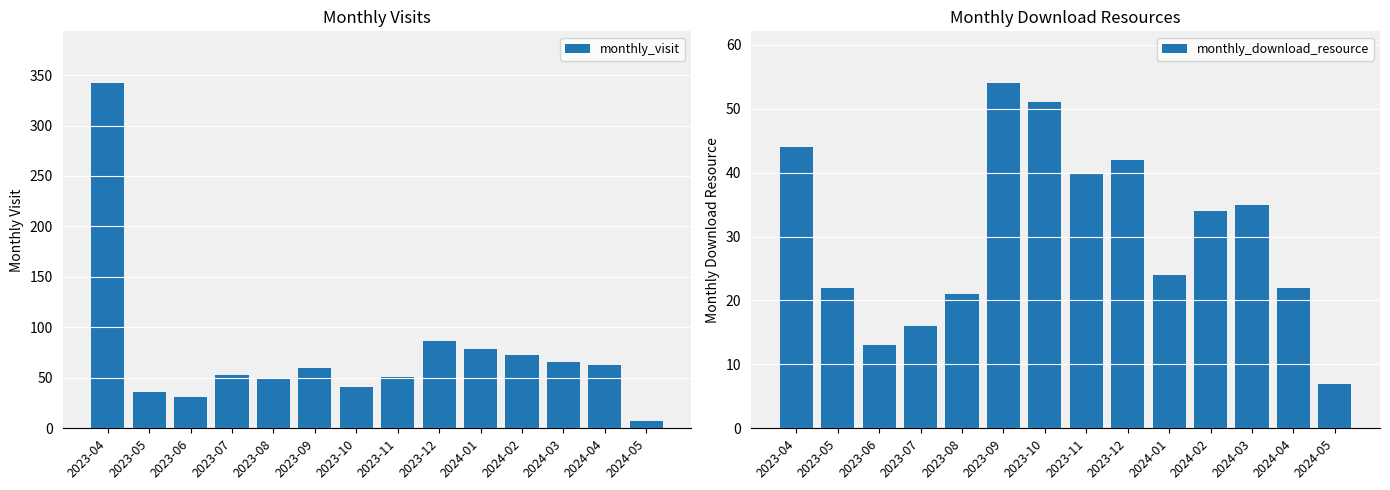

Which series has the widest spread of values?

monthly_visit